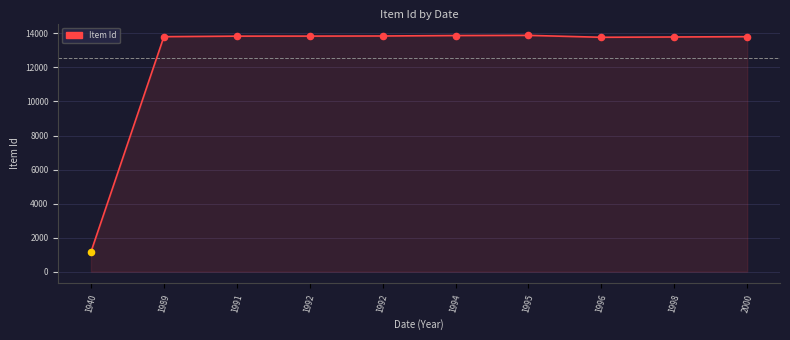

Approximately how many times larger is the value at 1995 compared to 1940?

12.0